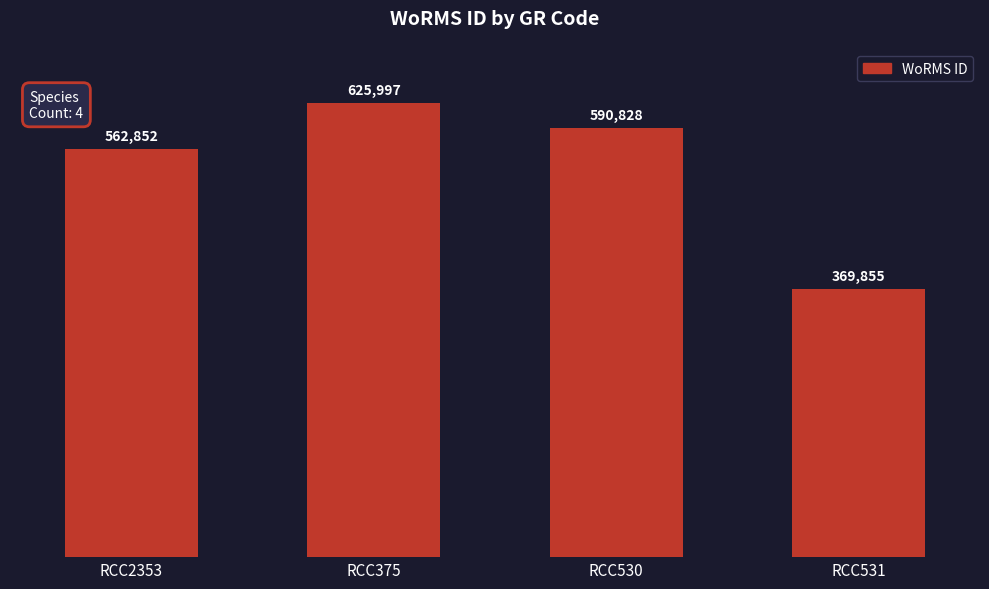

What is the label of the 2nd bar from the right?

RCC530